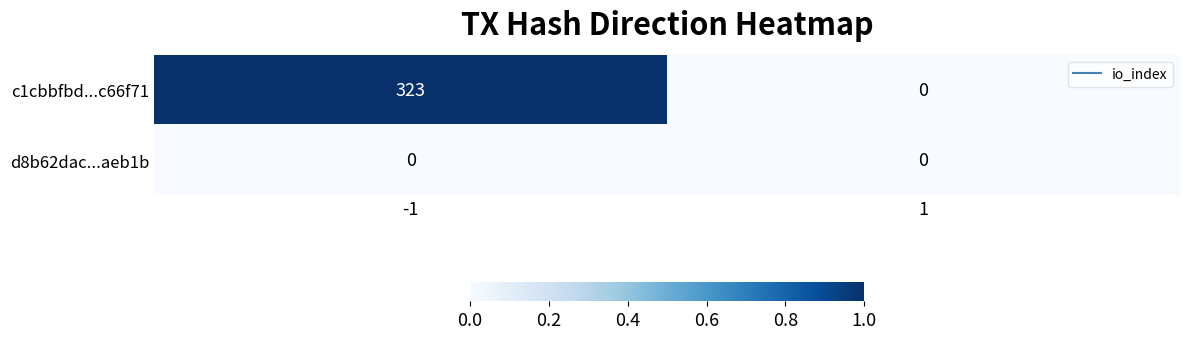

Which series has the largest total across all categories?

c1cbbfbd...c66f71